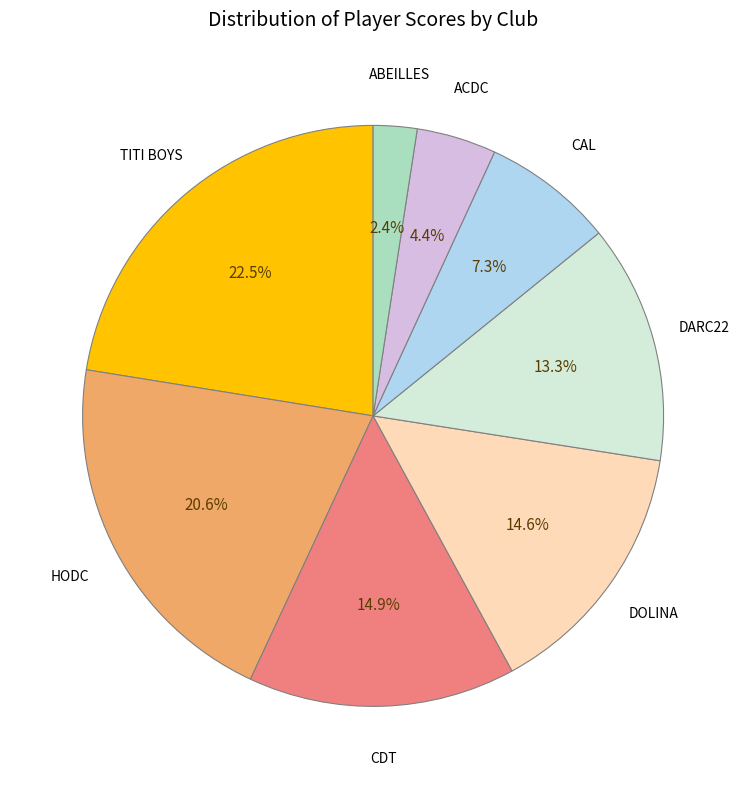

Is there any slice that represents more than half of the pie?

No